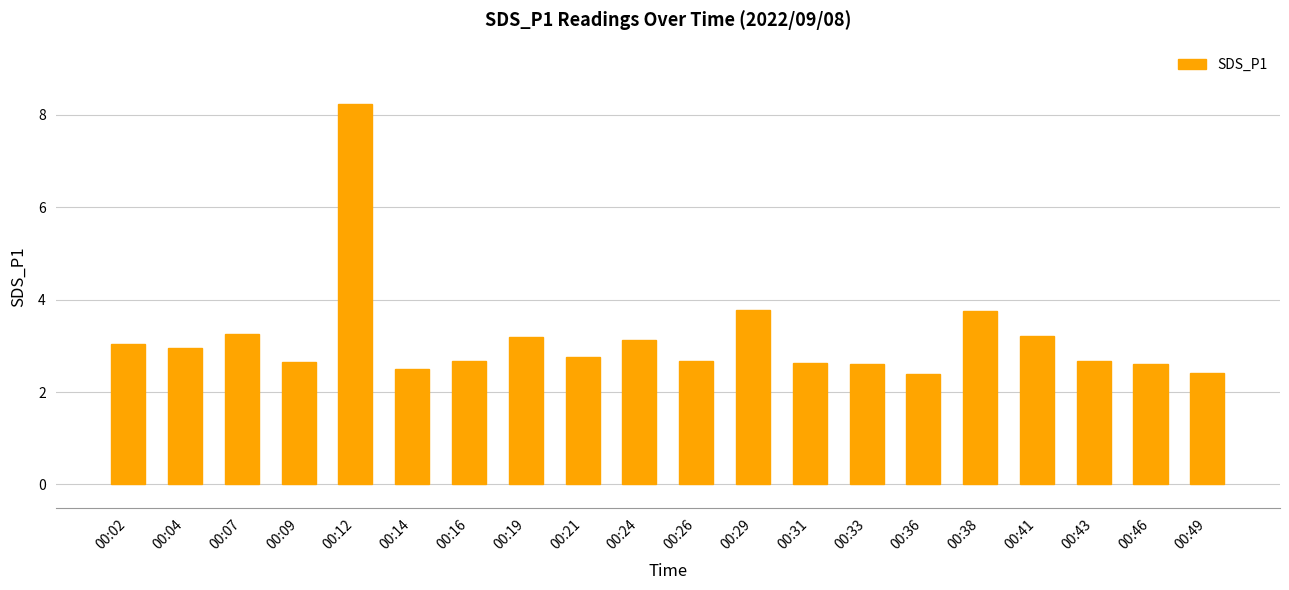

True or false: the data shows 3.0 at 00:02.

True